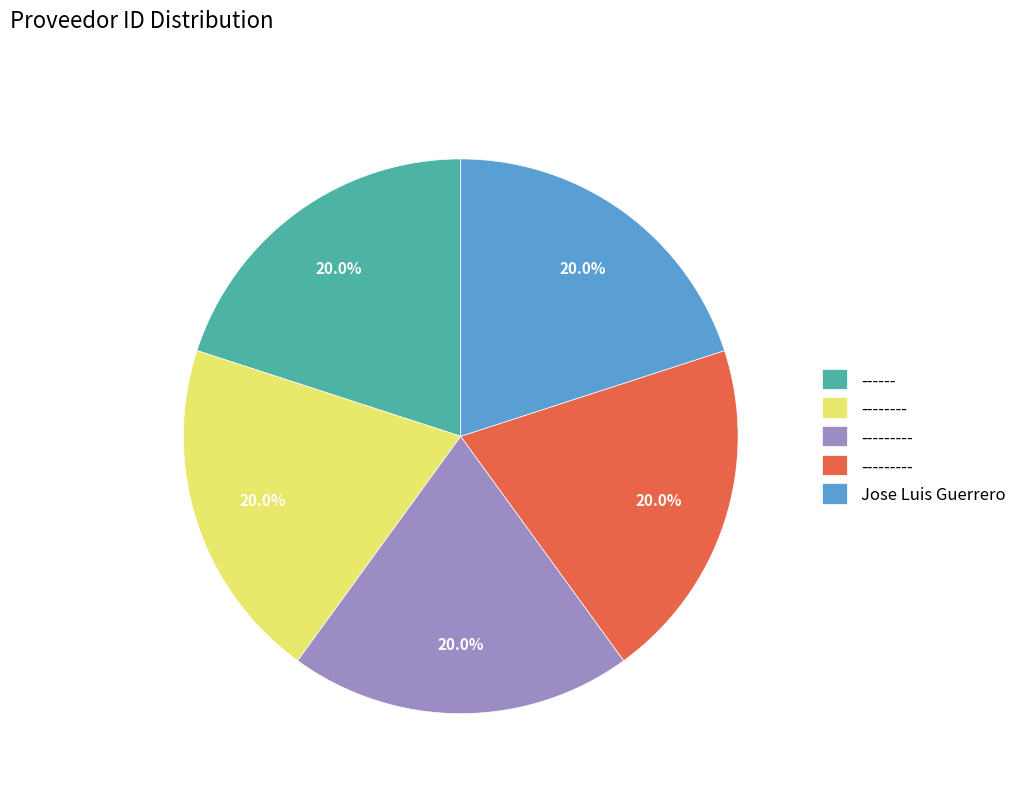

Is there a majority slice in this chart?

No